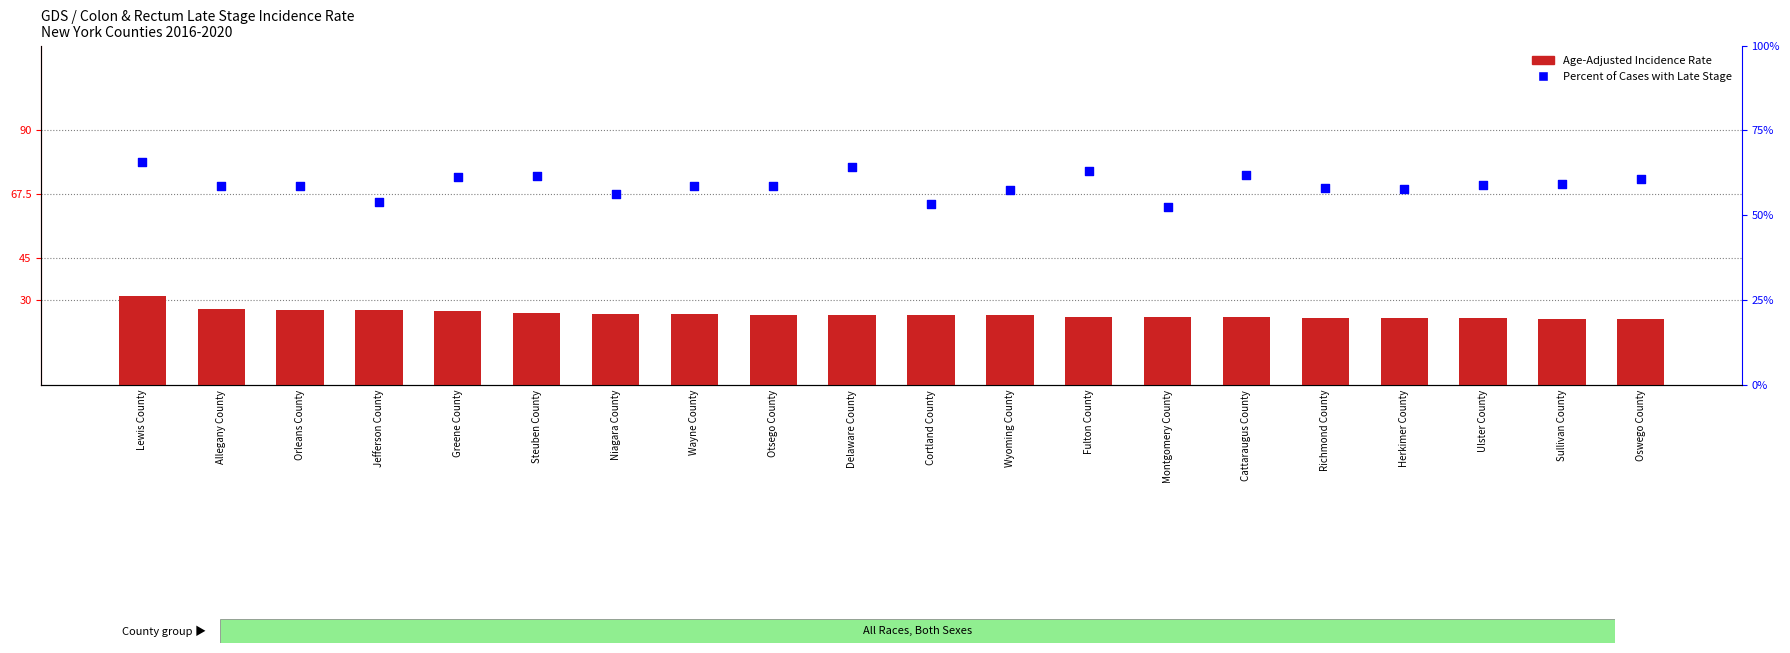

At which category is the sum across all series the highest?

Lewis County